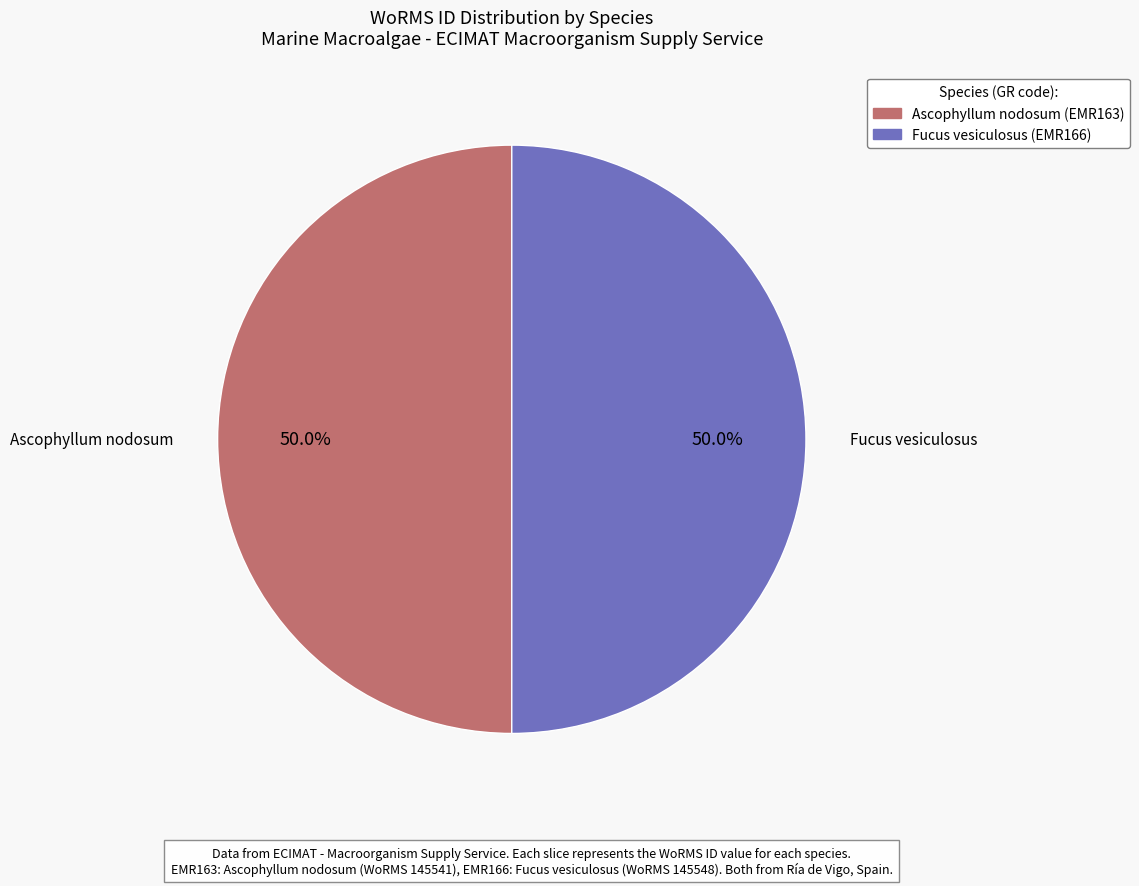

What is the ratio of the value at Fucus vesiculosus to the value at Ascophyllum nodosum?

1.0